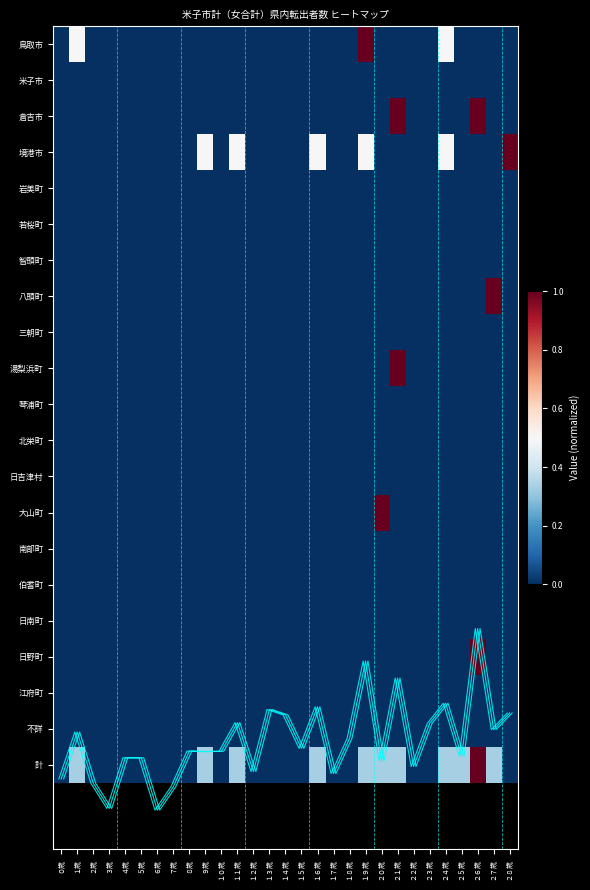

At how many categories does at least one series exceed 0?

12